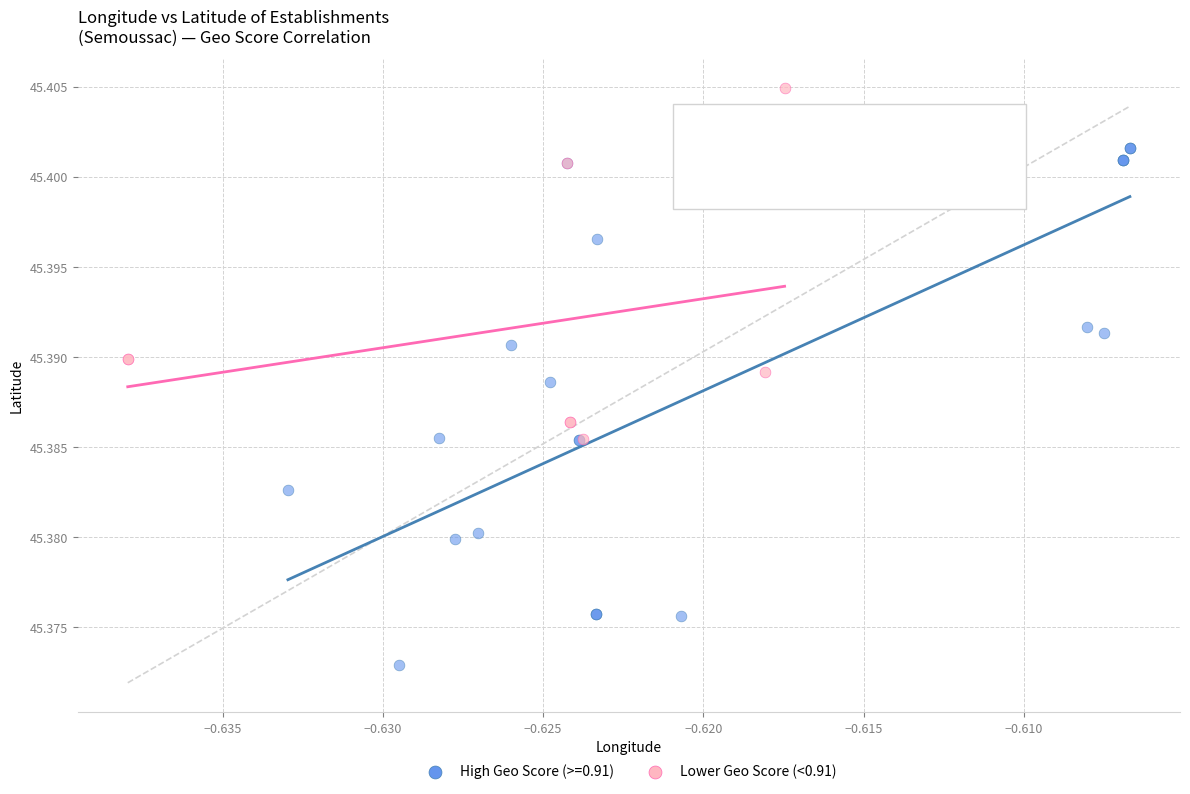

Which series reaches the maximum Y coordinate?

Lower Geo Score (<0.91)